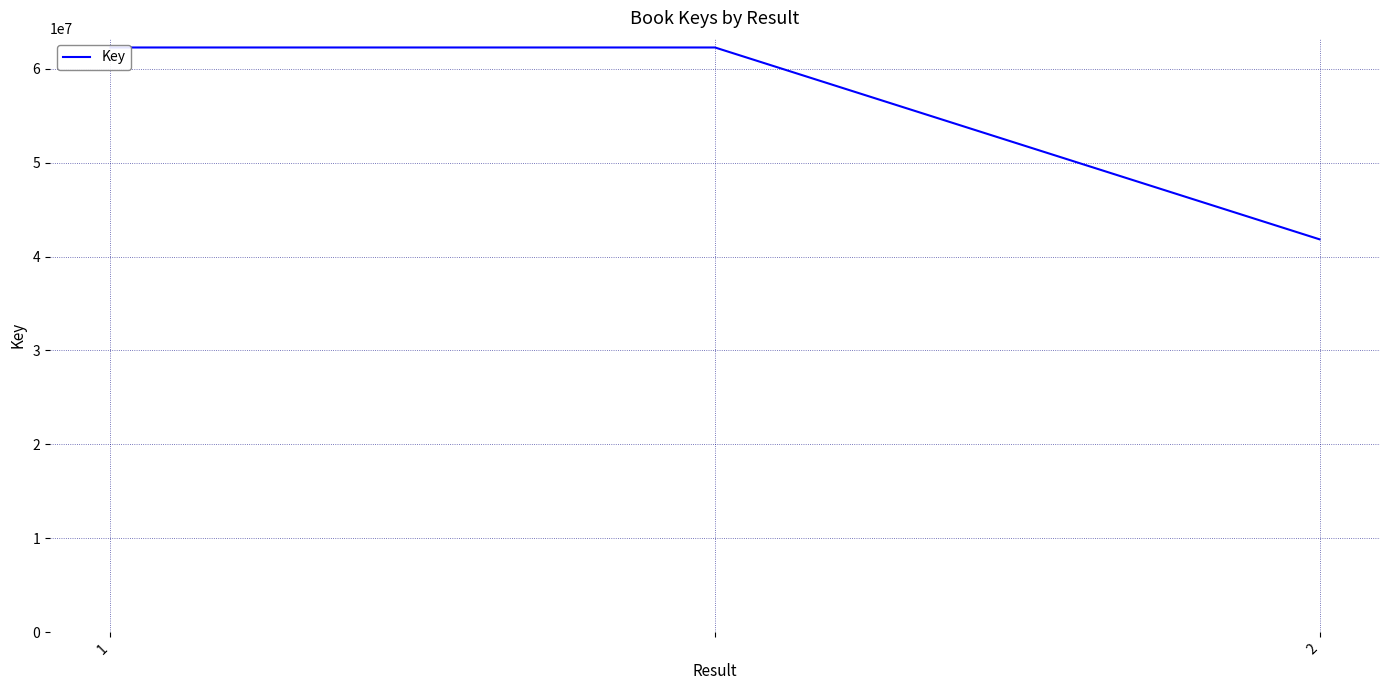

Reading right to left, extract all data points from this chart.

41828862	62246313	62246313